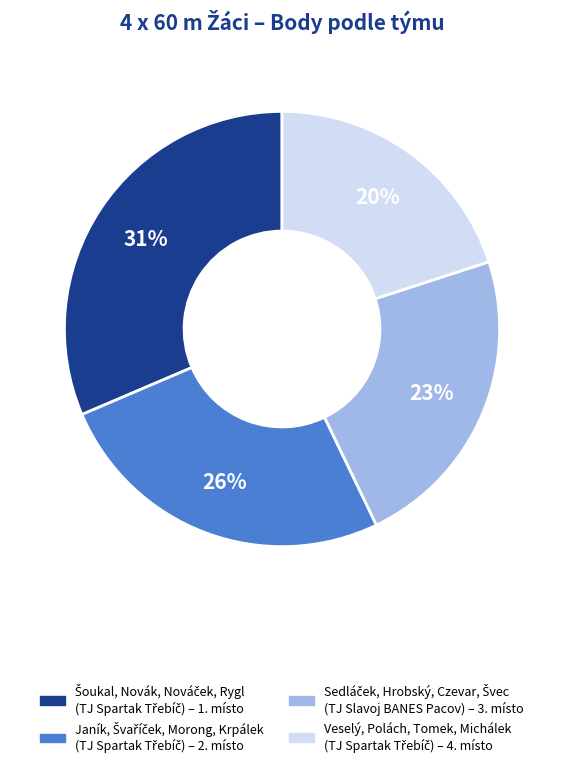

Which slice is the smallest?

Veselý, Polách, Tomek, Michálek